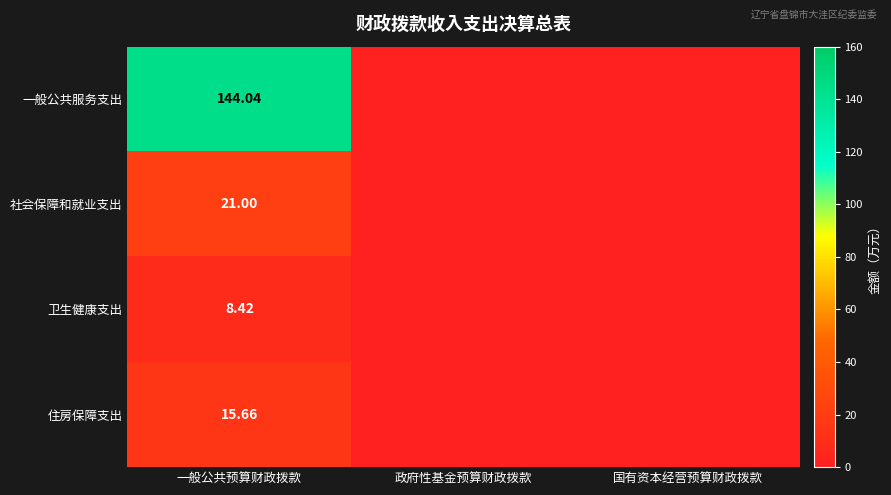

At 一般公共预算财政拨款, list the series in order from smallest to largest.

卫生健康支出, 住房保障支出, 社会保障和就业支出, 一般公共服务支出